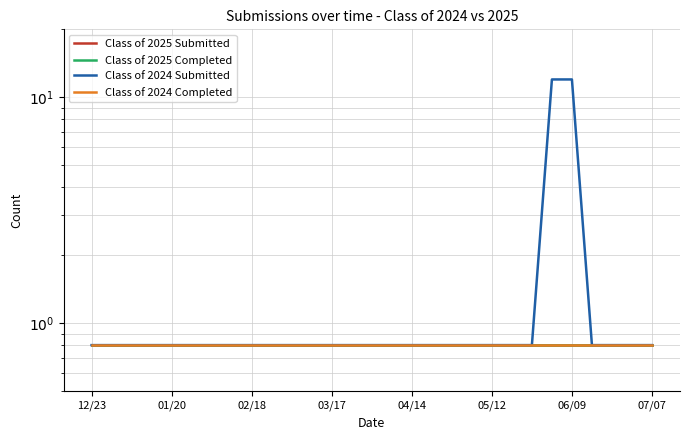

Is the value of Class of 2025 Completed at 12/23 greater than the value of Class of 2024 Submitted at 26?

No